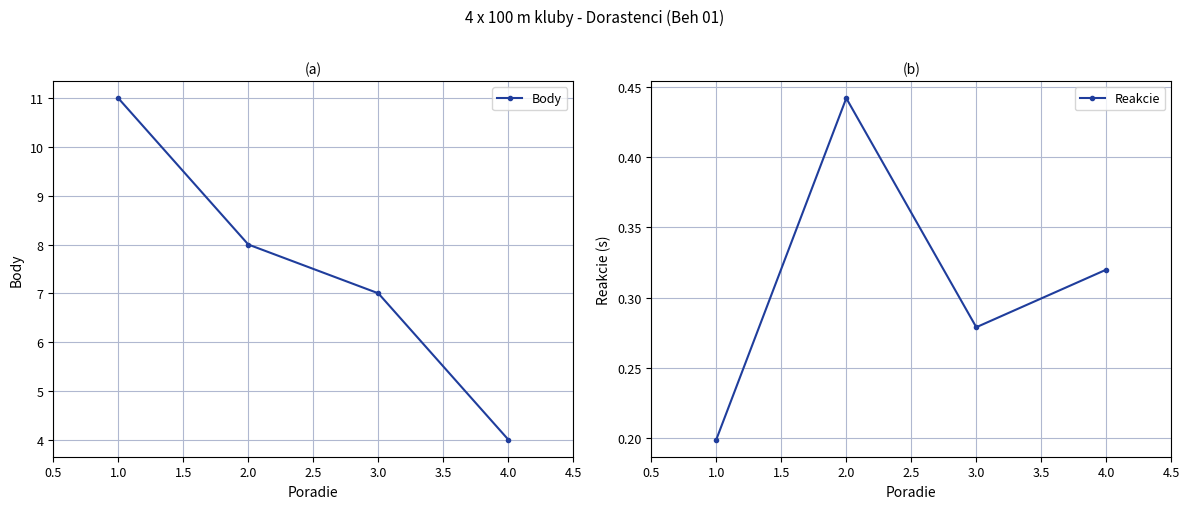

What is the sum of the Reakcie values at 3.0 and 4.0?

0.6